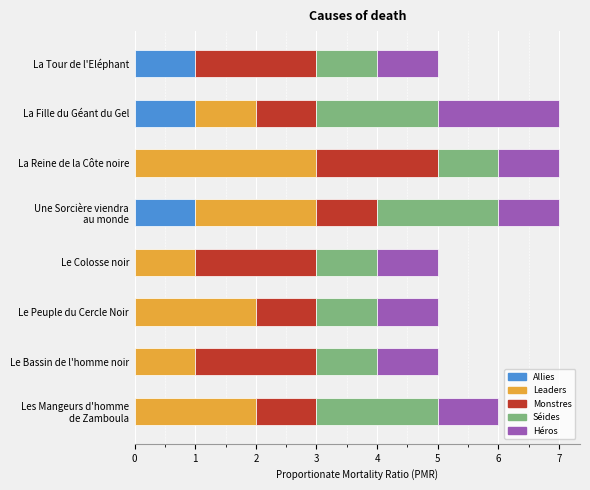

What are all the series names shown in the legend?

Allies, Leaders, Monstres, Séides, Héros